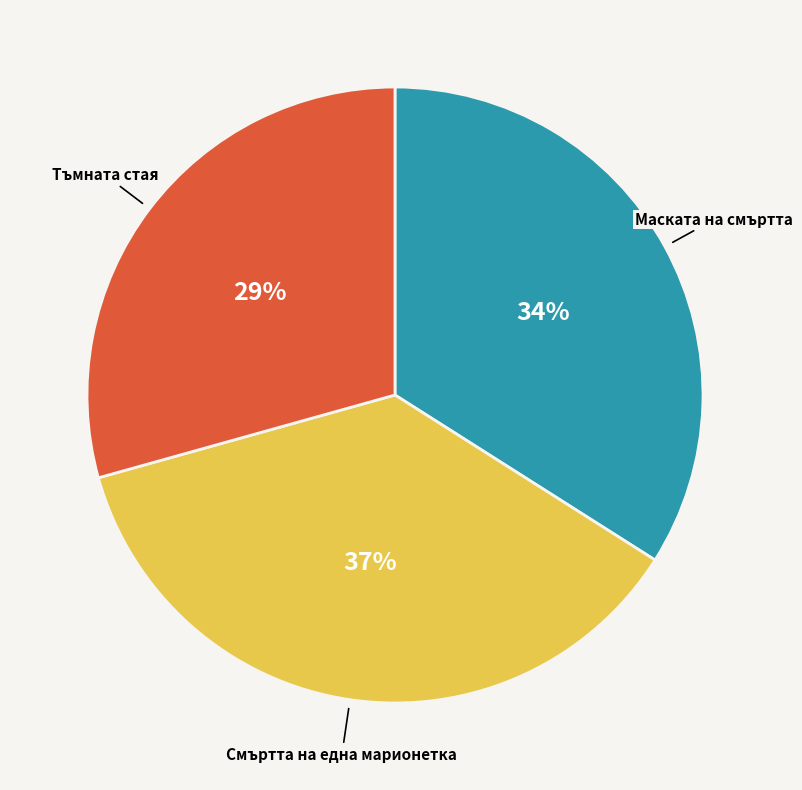

Rank the categories by value from lowest to highest.

Тъмната стая, Маската на смъртта, Смъртта на една марионетка